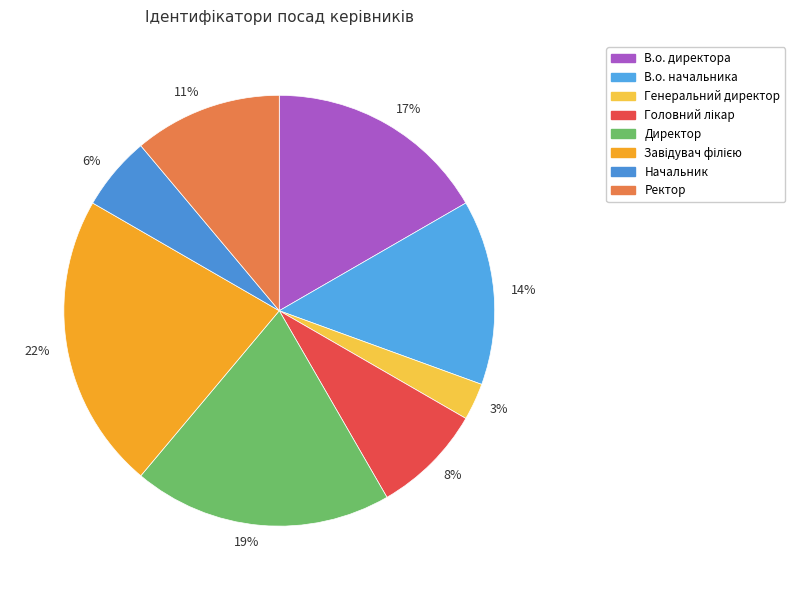

How many slices are in this pie chart?

8